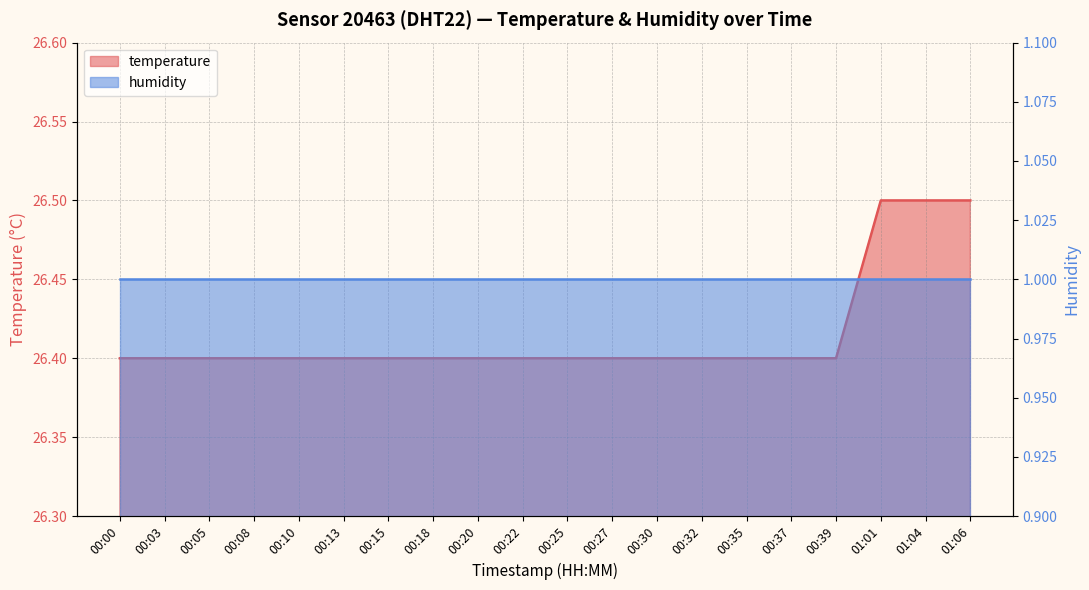

What is the sum of the values at 00:37 and 01:01?

52.9